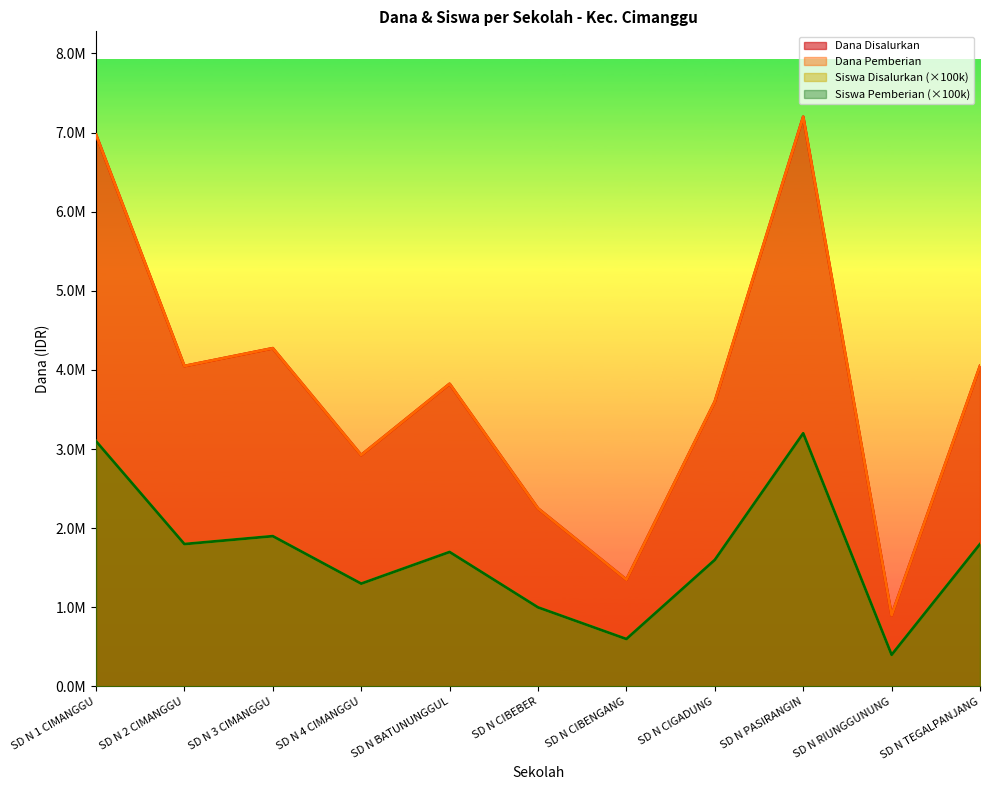

Reading right to left, list all the values displayed in this chart.

Dana Disalurkan: 4050000	900000	7200000	3600000	1350000	2250000	3825000	2925000	4275000	4050000	6975000
Dana Pemberian: 4050000	900000	7200000	3600000	1350000	2250000	3825000	2925000	4275000	4050000	6975000
Siswa Disalurkan: 1800000	400000	3200000	1600000	600000	1000000	1700000	1300000	1900000	1800000	3100000
Siswa Pemberian: 1800000	400000	3200000	1600000	600000	1000000	1700000	1300000	1900000	1800000	3100000